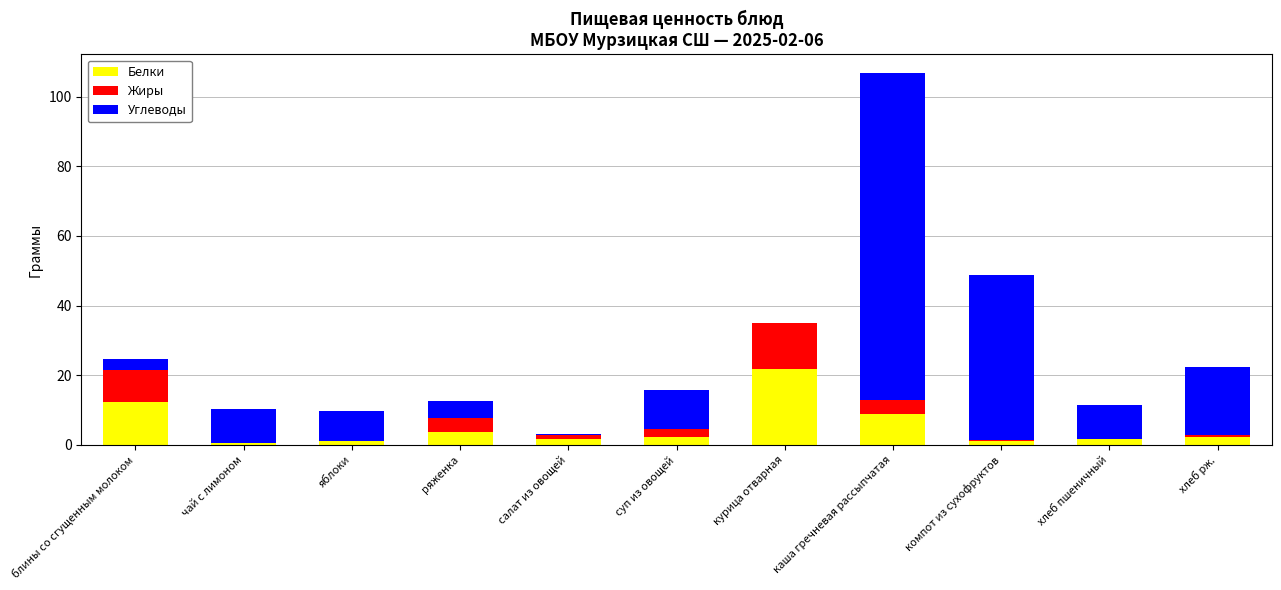

Read the Белки value at каша гречневая рассыпчатая.

8.9